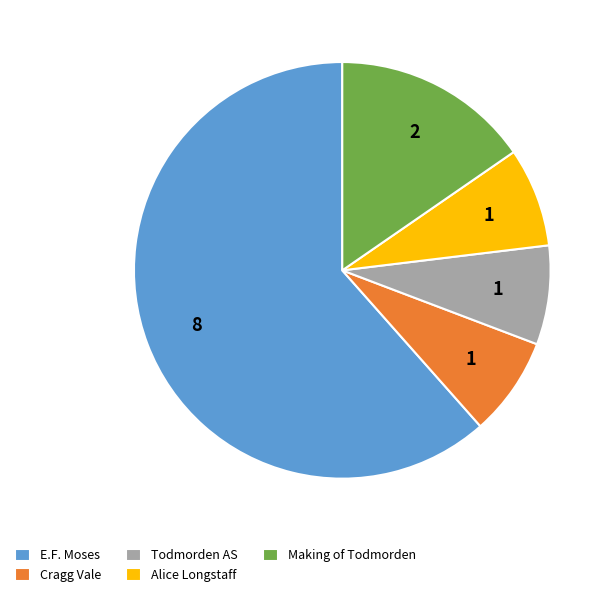

Is the sum of Making of Todmorden and Todmorden AS greater than half?

No